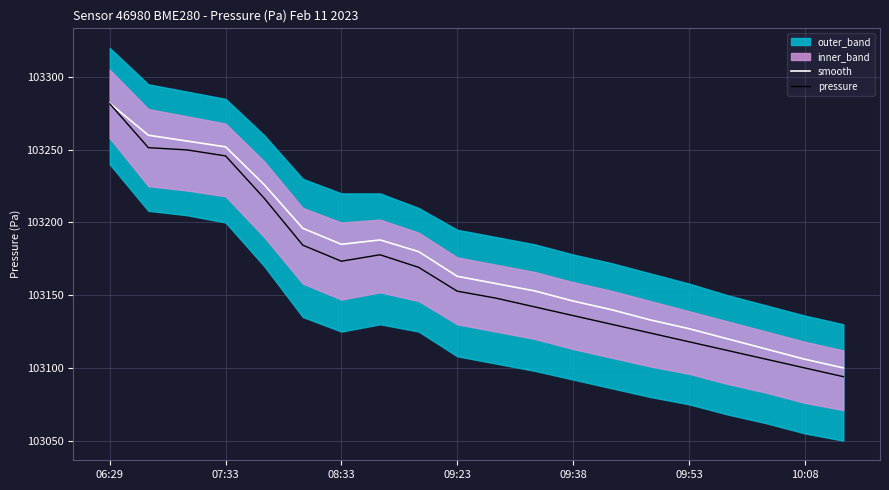

Reading left to right, what are all the values shown in this chart?

smooth: 103282.0	103260.0	103256.0	103252.0	103226.0	103196.0	103185.0	103188.0	103180.0	103163.0	103158.0	103153.0	103146.0	103140.0	103133.0	103127.0	103120.0	103113.0	103106.0	103100.0
pressure: 103281.7	103251.4	103249.9	103245.8	103216.7	103184.4	103173.4	103177.8	103169.2	103152.8	103148.0	103142.0	103136.0	103130.0	103124.0	103118.0	103112.0	103106.0	103100.0	103094.0